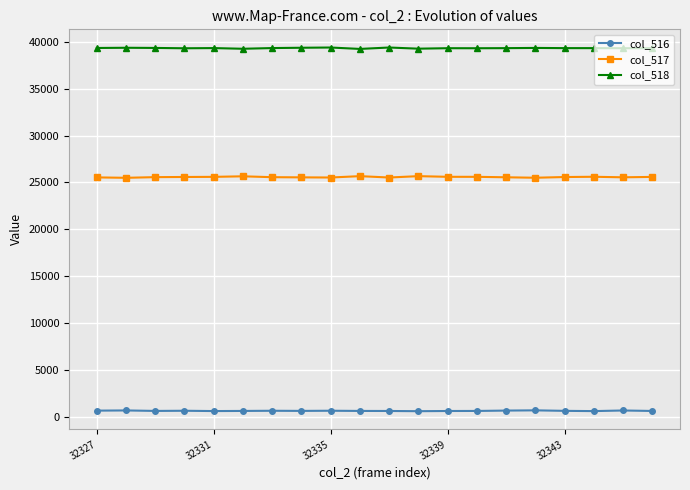

True or false: col_516 has more than 2 interior local peaks.

True